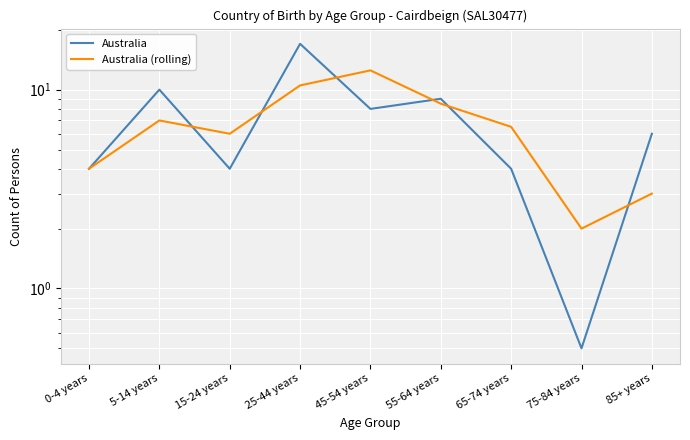

What is the maximum value shown in the chart?

17.0